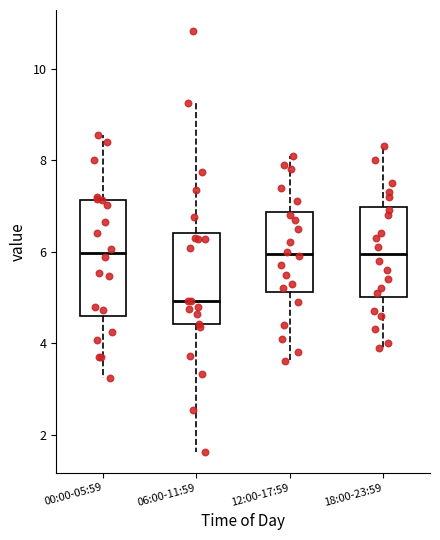

Comparing the boxes themselves (not the whiskers), which one is the tallest?

00:00-05:59